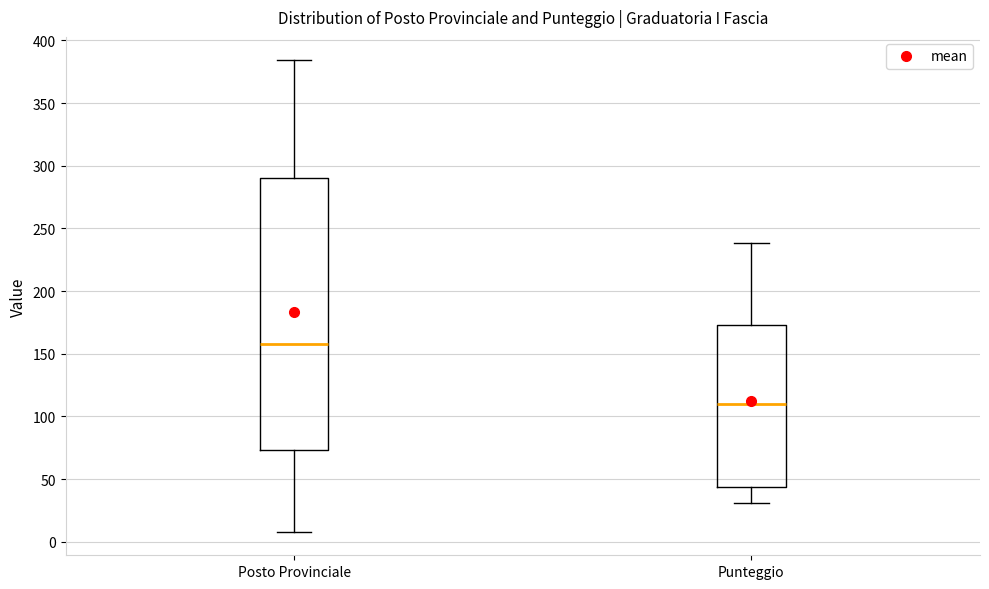

Which box is the tallest, from its lower edge to its upper edge?

Posto Provinciale